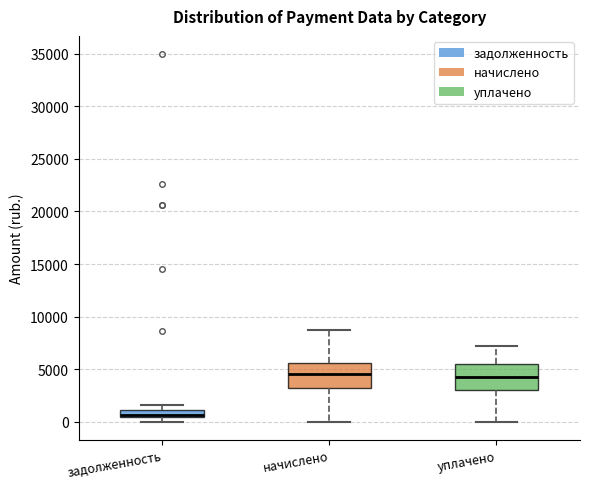

Where does the lower whisker of the box for начислено end on the y-axis? The values are not printed on the chart, so give them approximately, as read against the axis.

0